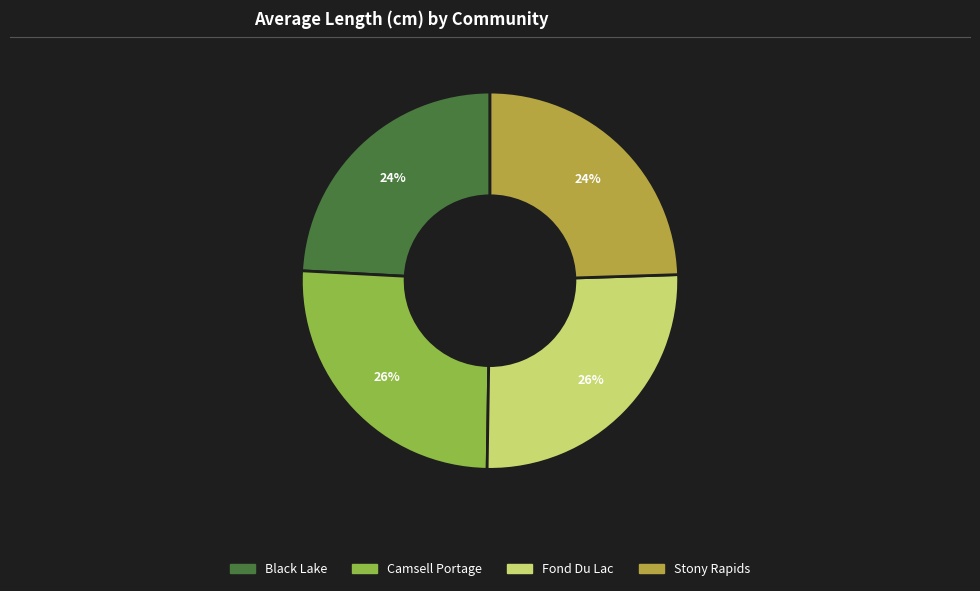

Is Camsell Portage the majority of the pie?

No